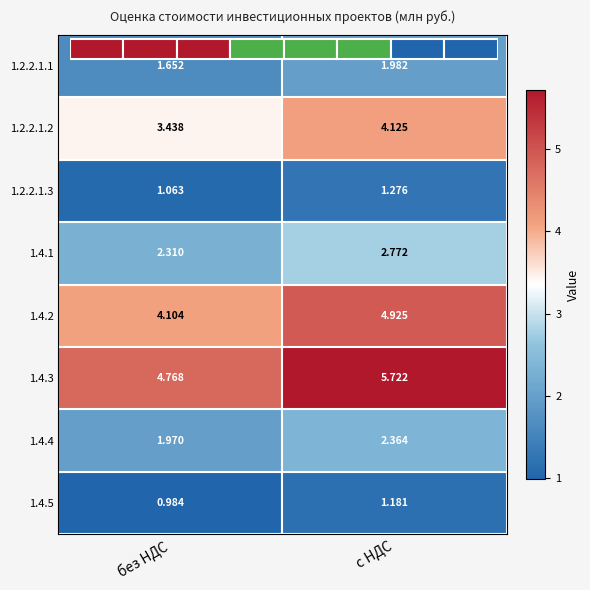

How many 1.2.2.1.3 values are between 1 and 2?

2